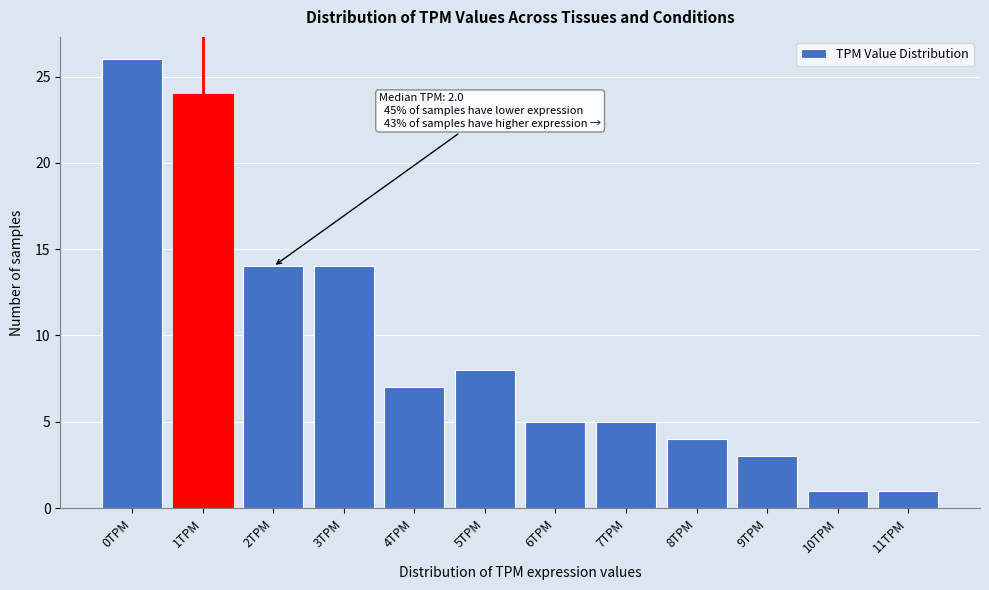

Reading left to right, transcribe all the data shown in this chart.

0TPM=26	1TPM=24	2TPM=14	3TPM=14	4TPM=7	5TPM=8	6TPM=5	7TPM=5	8TPM=4	9TPM=3	10TPM=1	11TPM=1